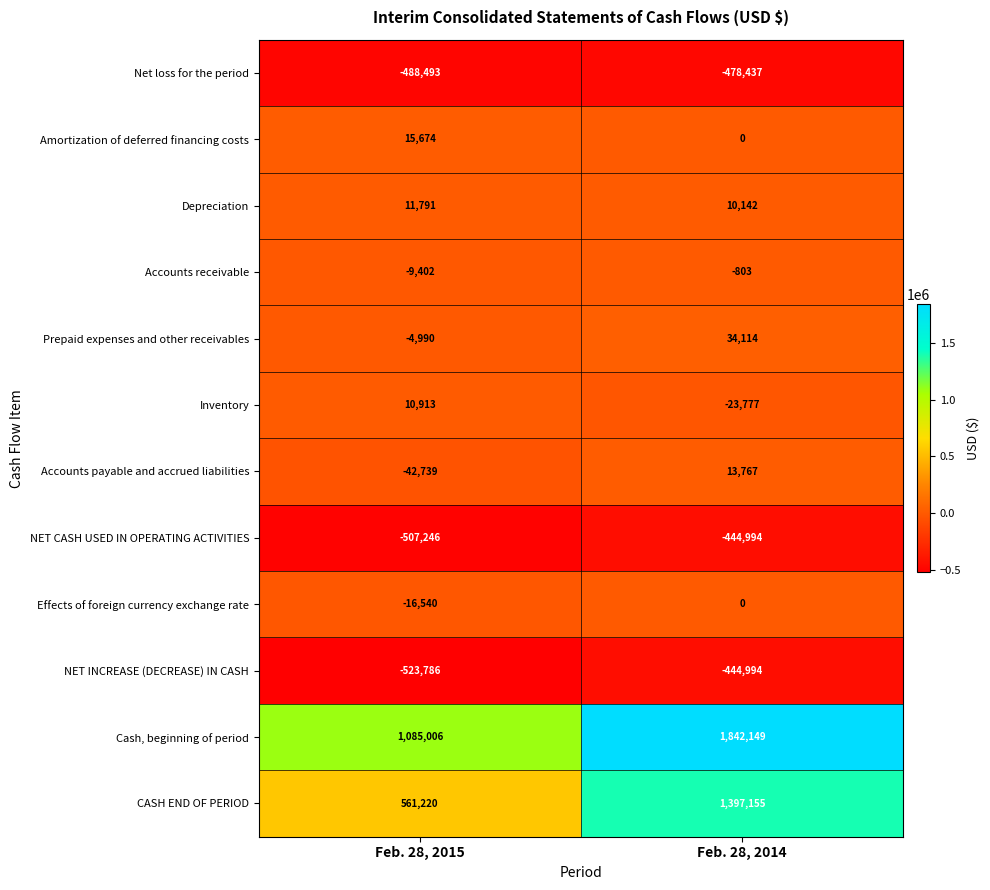

Rank the categories by Accounts payable and accrued liabilities value from lowest to highest.

Feb. 28, 2015, Feb. 28, 2014